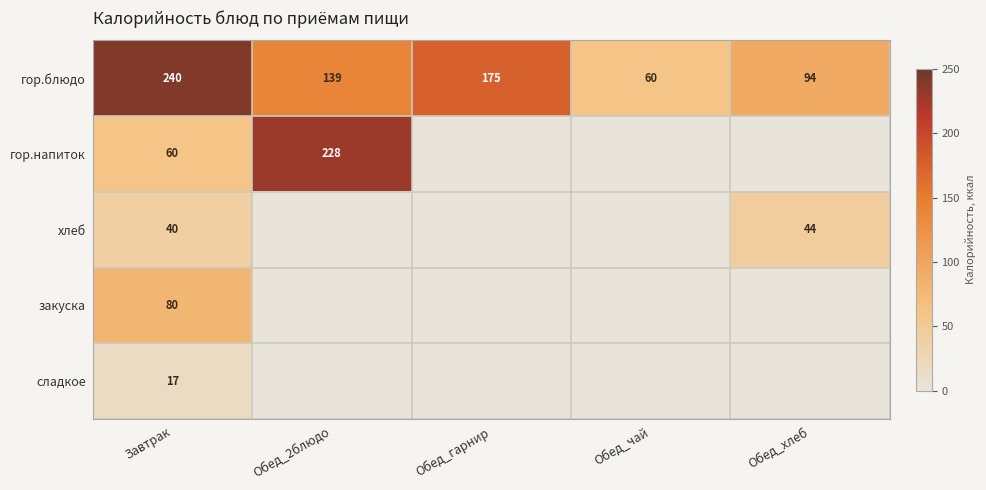

At which label does гор.блюдо reach its minimum?

Обед_чай